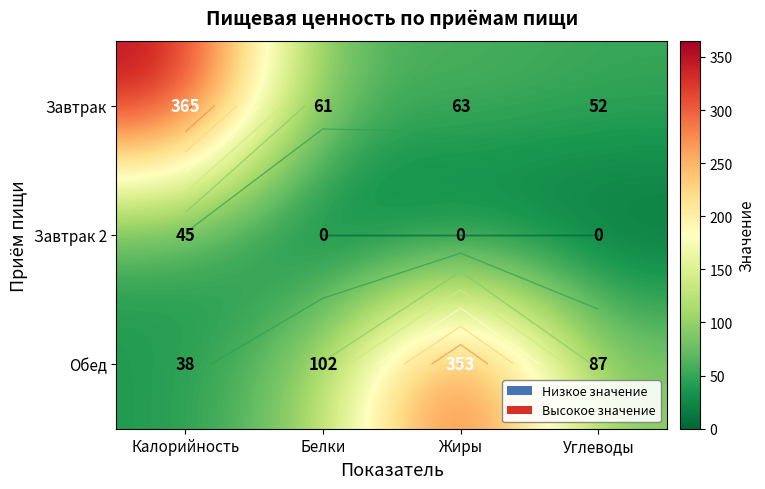

How many categories are shown in the chart?

4